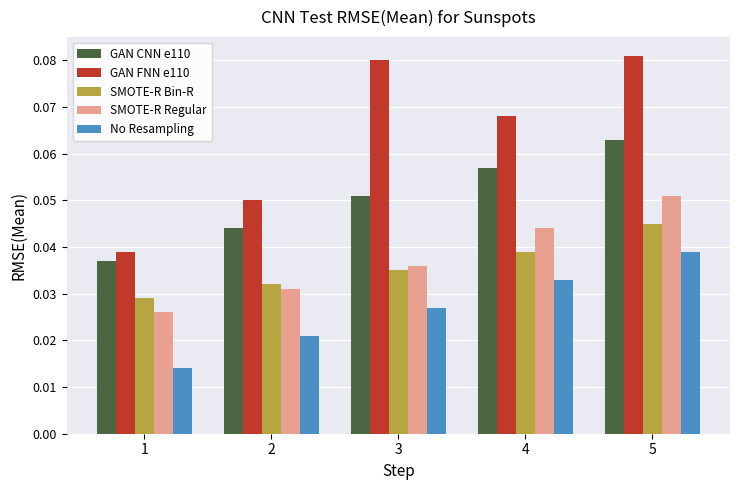

Count the SMOTE-R Bin-R values in the range 0 to 1.

5